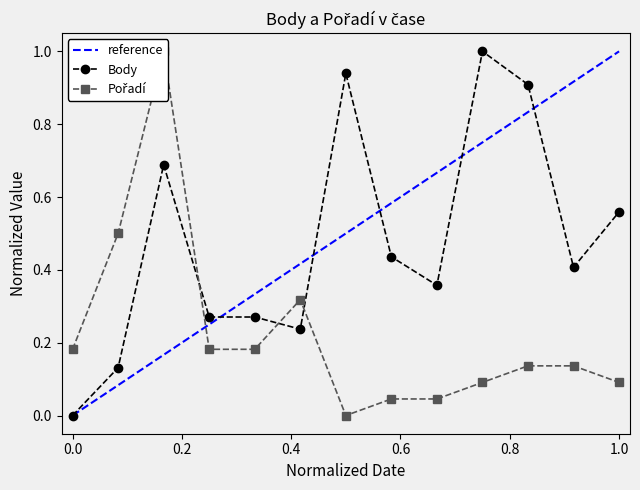

What is the average value of the Pořadí series?

0.2